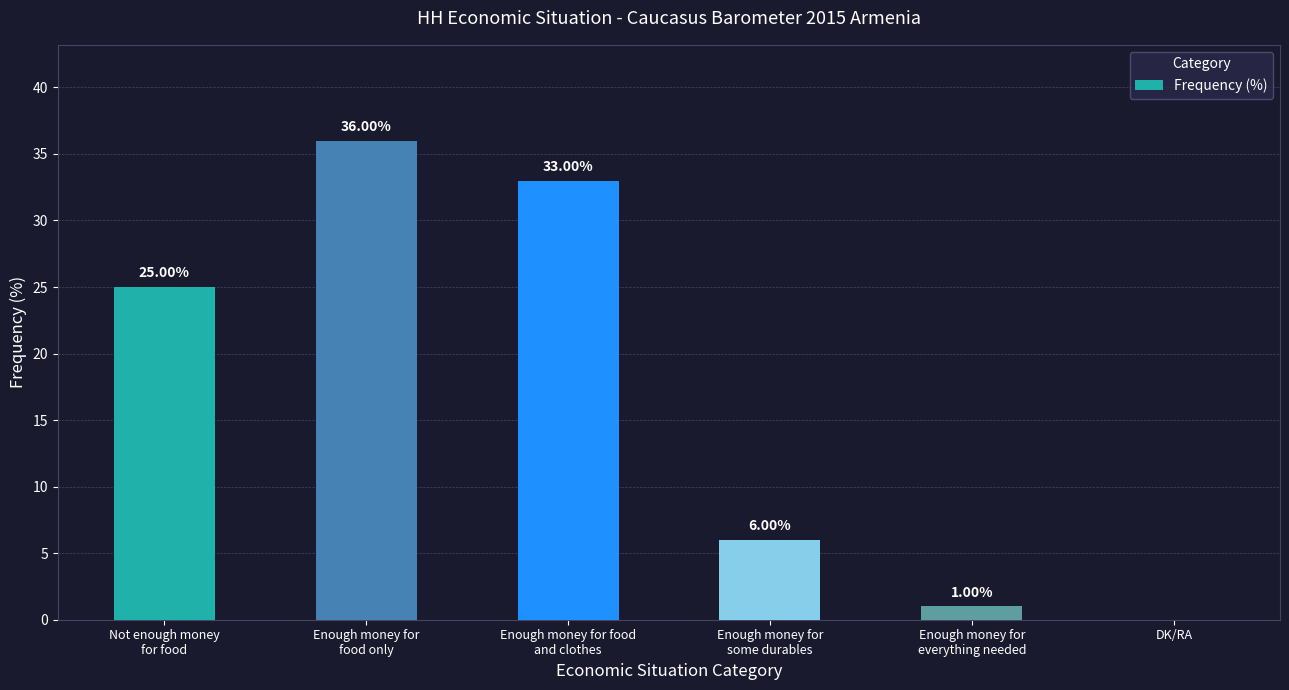

What is the sum of all values?

101